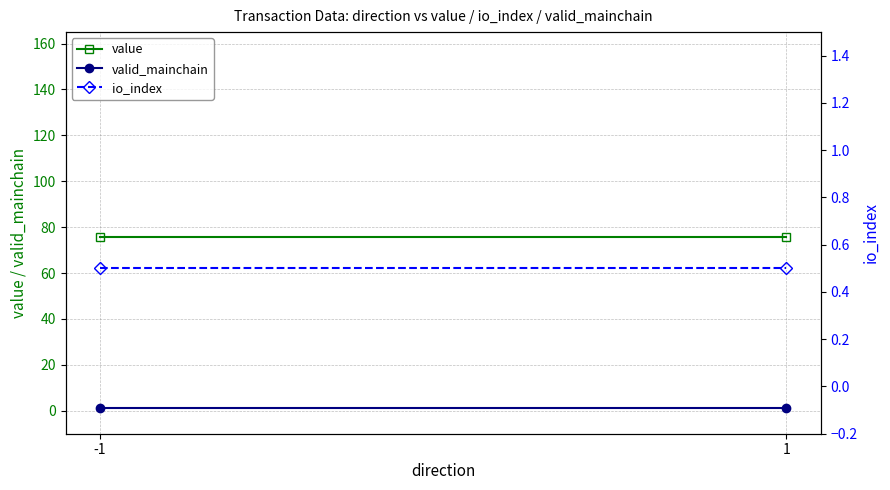

How many distinct data groups are displayed?

3